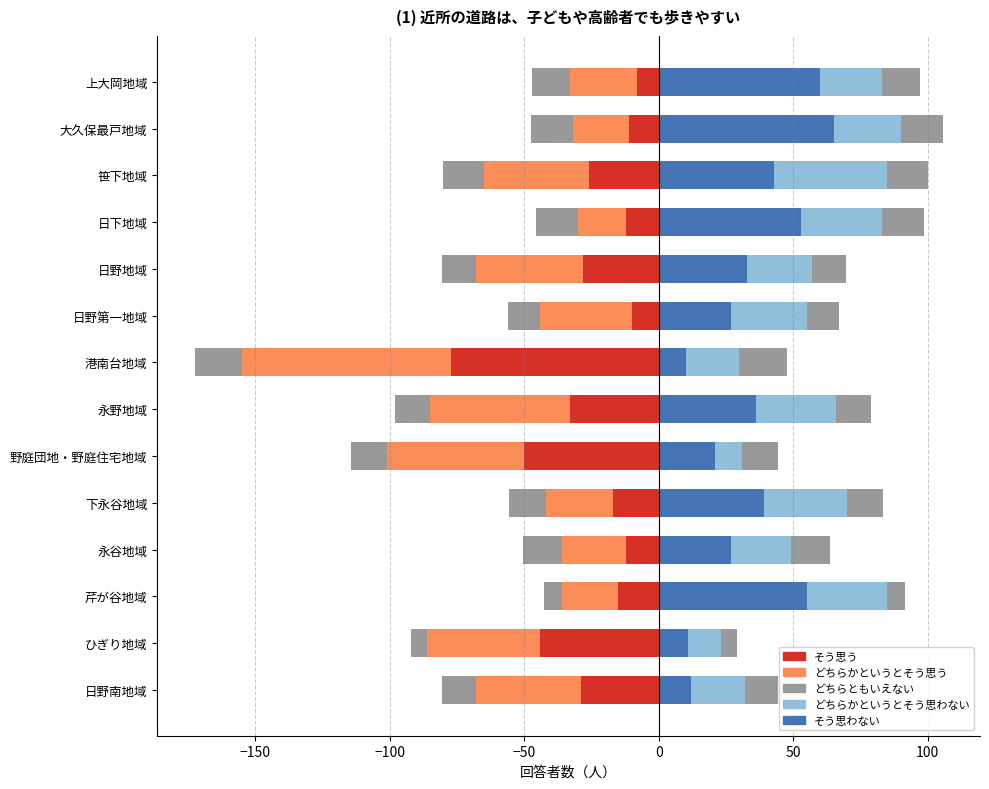

True or false: どちらかというとそう思う has a value of -86.9 at 永野地域.

False